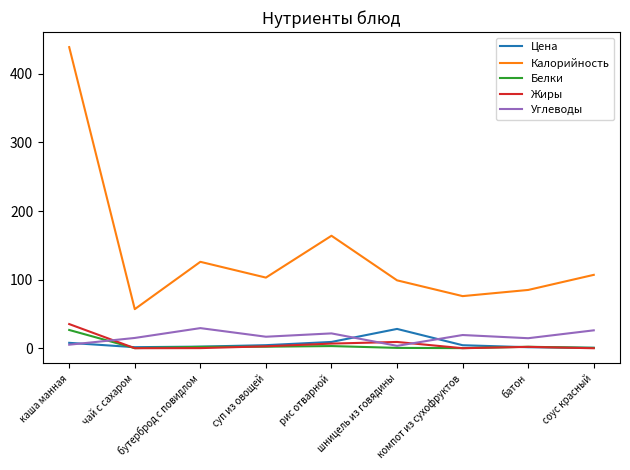

True or false: Калорийность and Углеводы intersect in this chart.

False